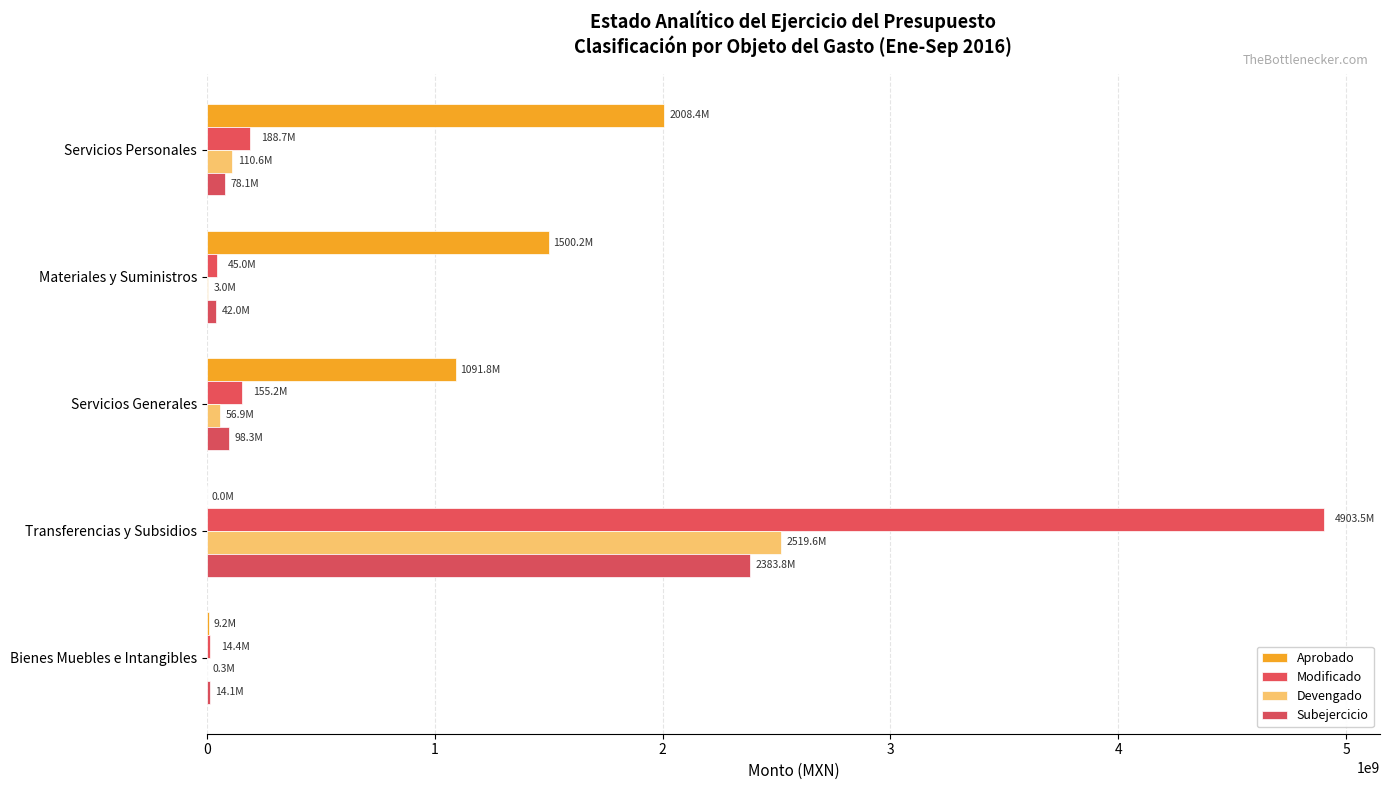

What is the sum of all Modificado values?

5306728206.7